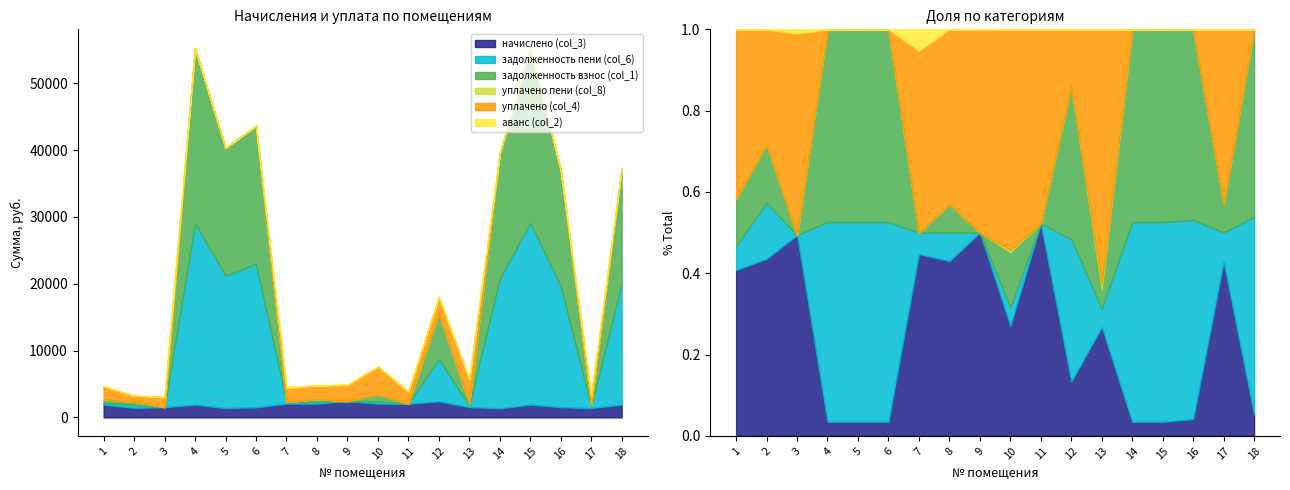

True or false: уплачено (col_4) and уплачено пени (col_8) intersect in this chart.

False